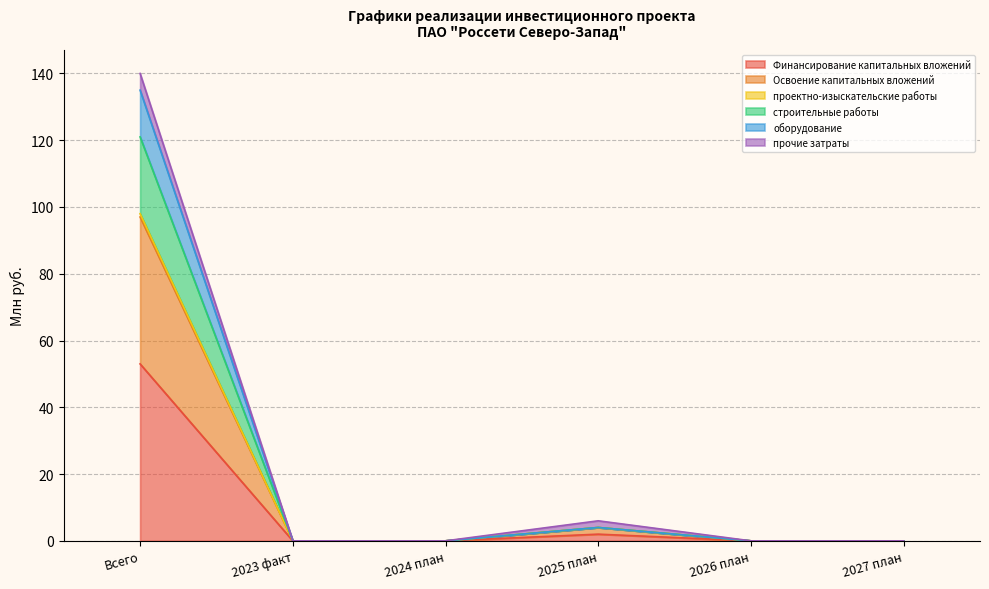

The value of Финансирование капитальных вложений at 2024 план is 0. True or false?

True